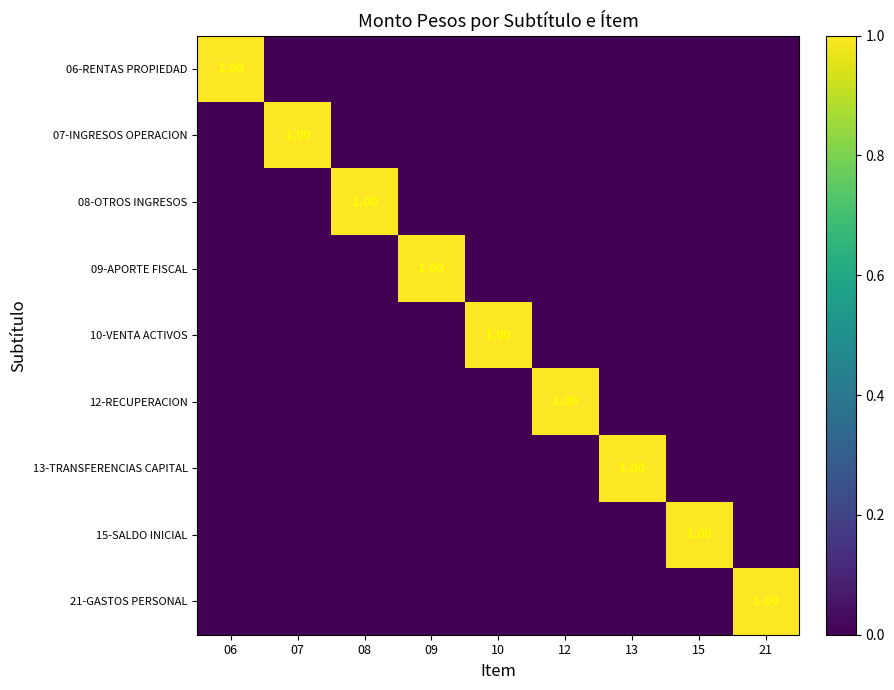

What is the highest value of the 15-SALDO INICIAL series?

1